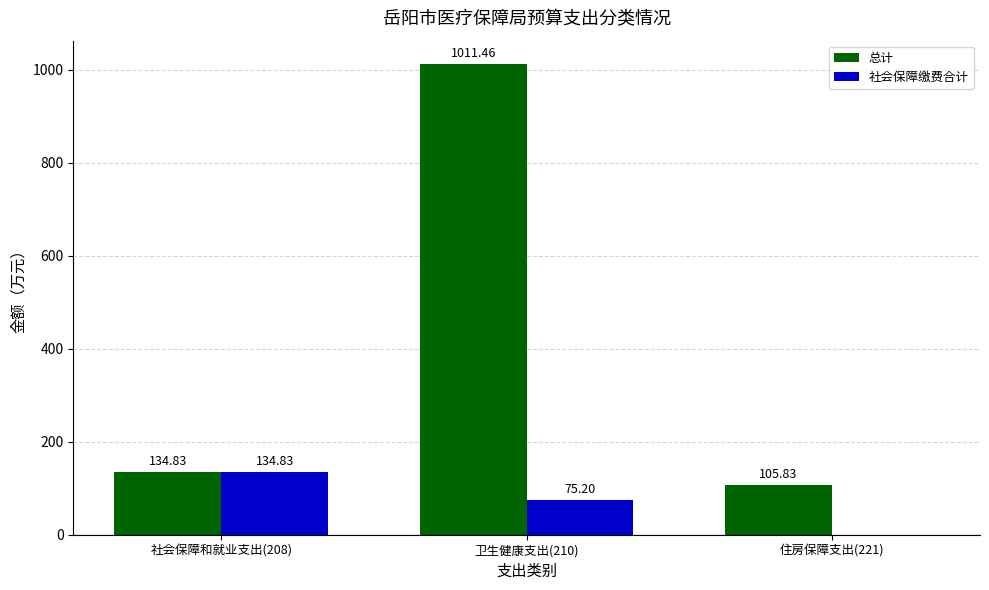

The 社会保障缴费合计 series shows 134.8 at 社会保障和就业支出(208). True or false?

True